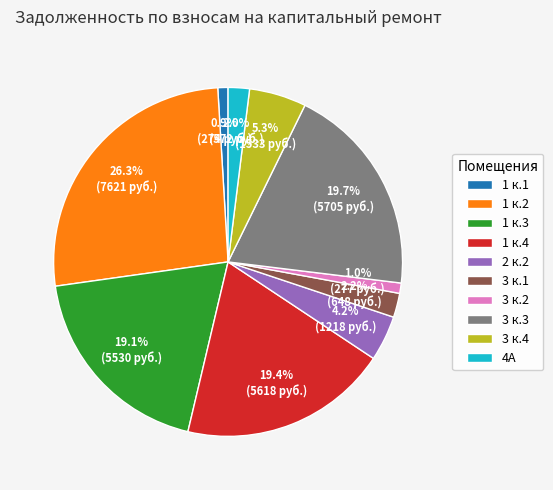

Is 1 к.4 the majority of the pie?

No